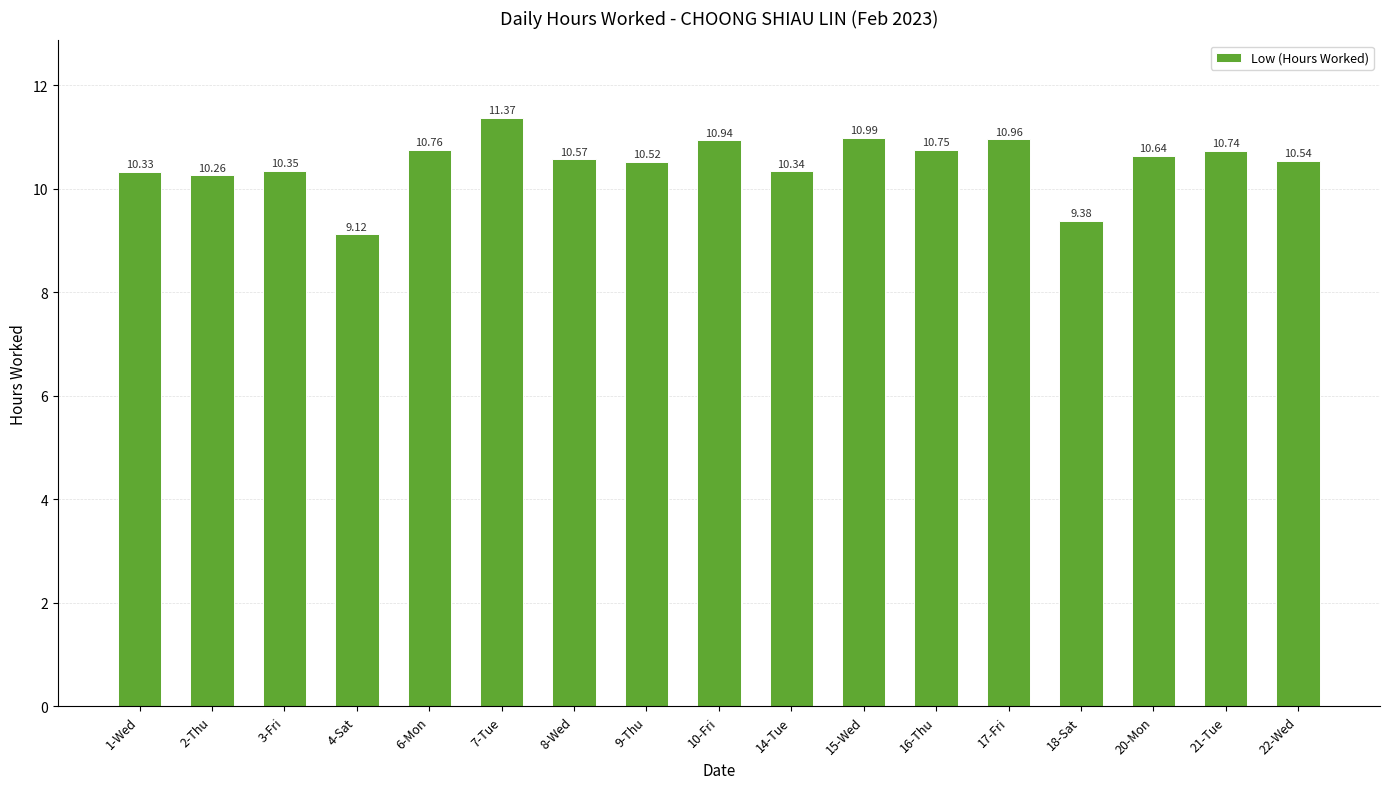

What is the sum of the values at 21-Tue and 18-Sat?

20.1